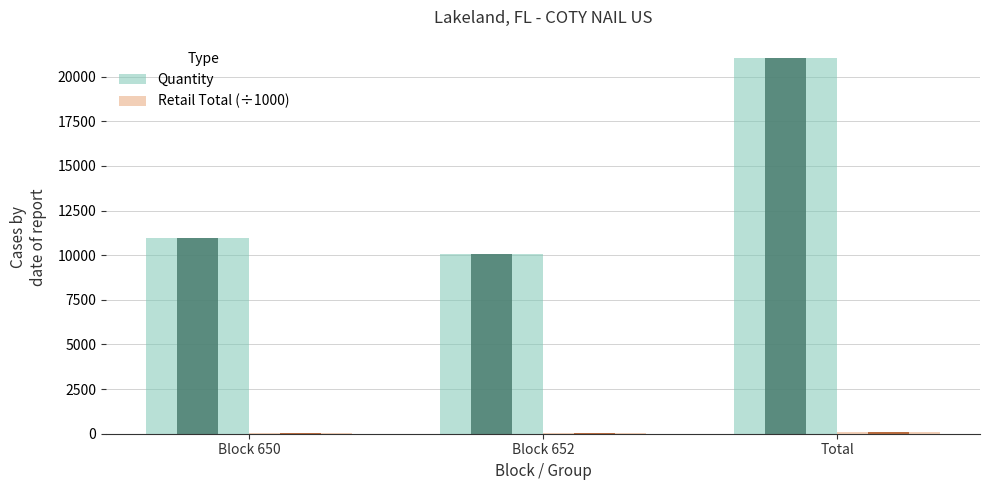

Is it true that Retail Total (÷1000) equals 38.7 at Block 652?

True